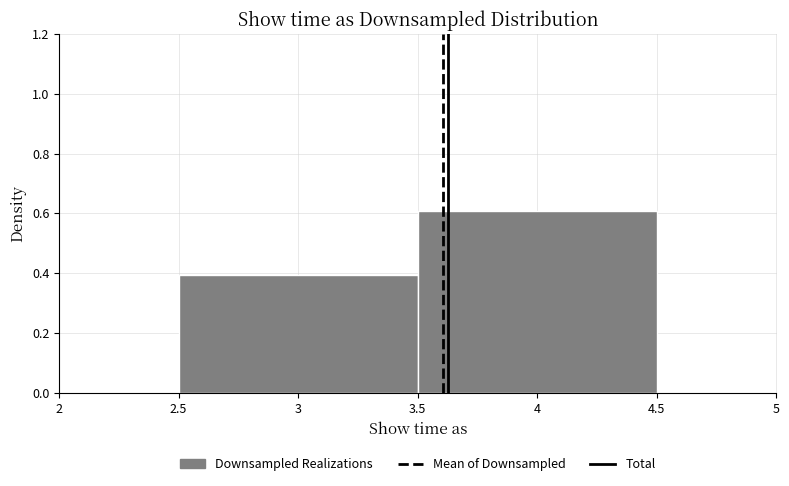

Reading left to right, list every bar in this chart as the range it spans on the x-axis followed by its height. The values are not printed on the chart, so give them approximately, as read against the axis.

2.5 to 3.5: 0.4
3.5 to 4.5: 0.6